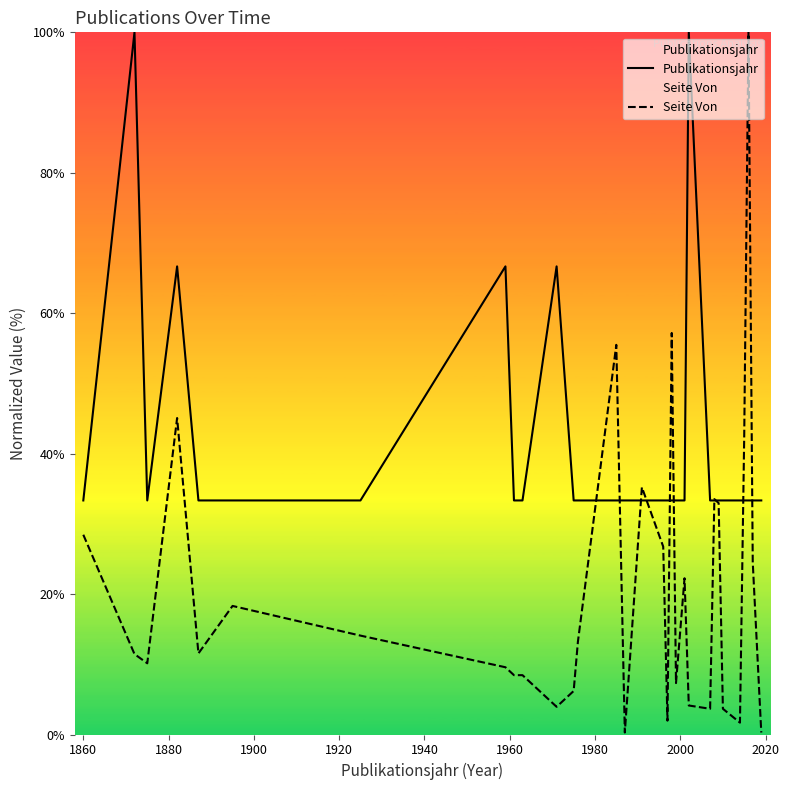

How many data points does each series have?

31